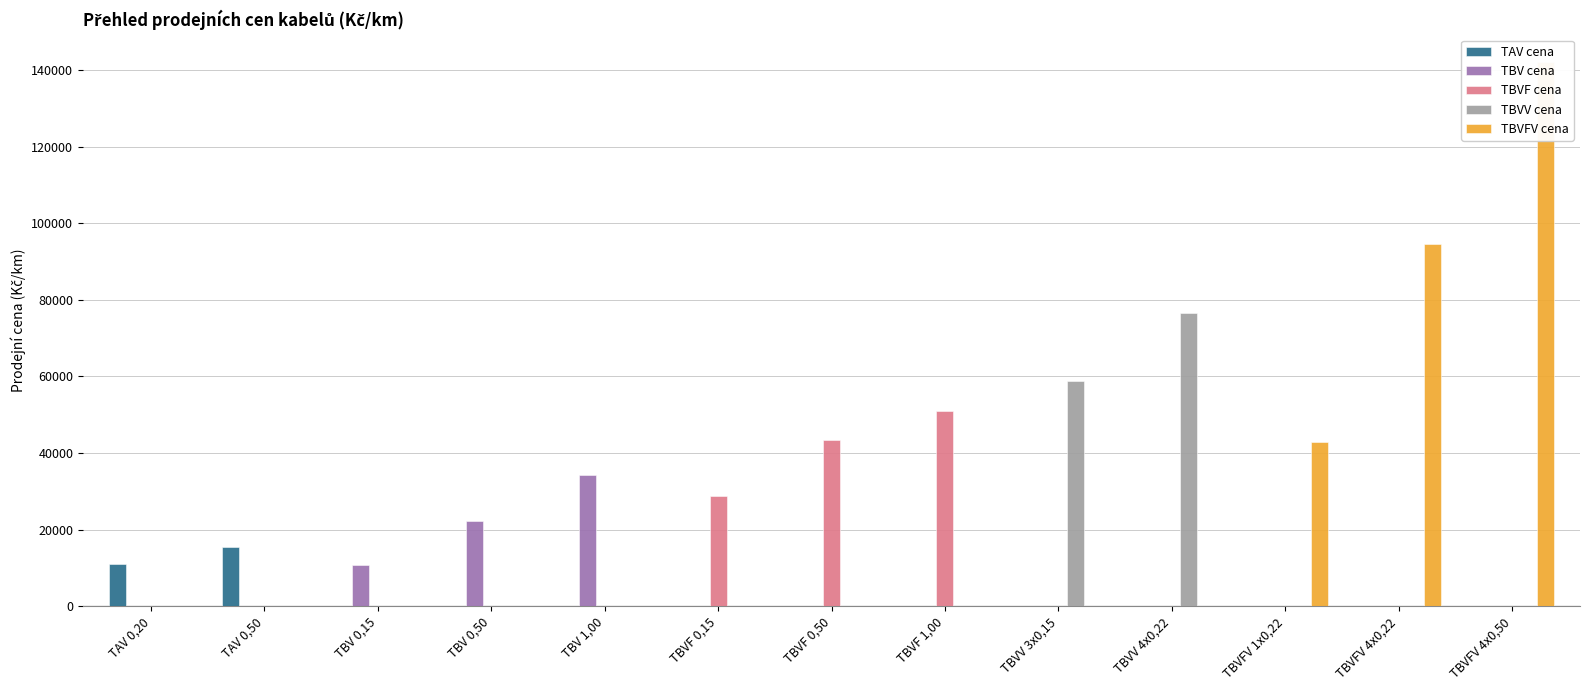

At which category is the sum across all series the highest?

TBVFV 4x0,50